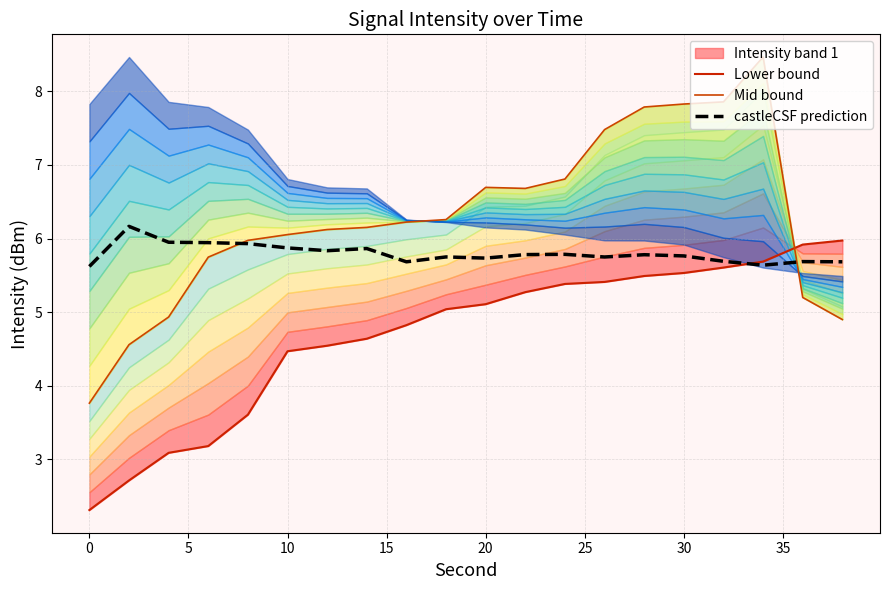

What is the value of the Lower bound point at the 2nd from the left?

2.7